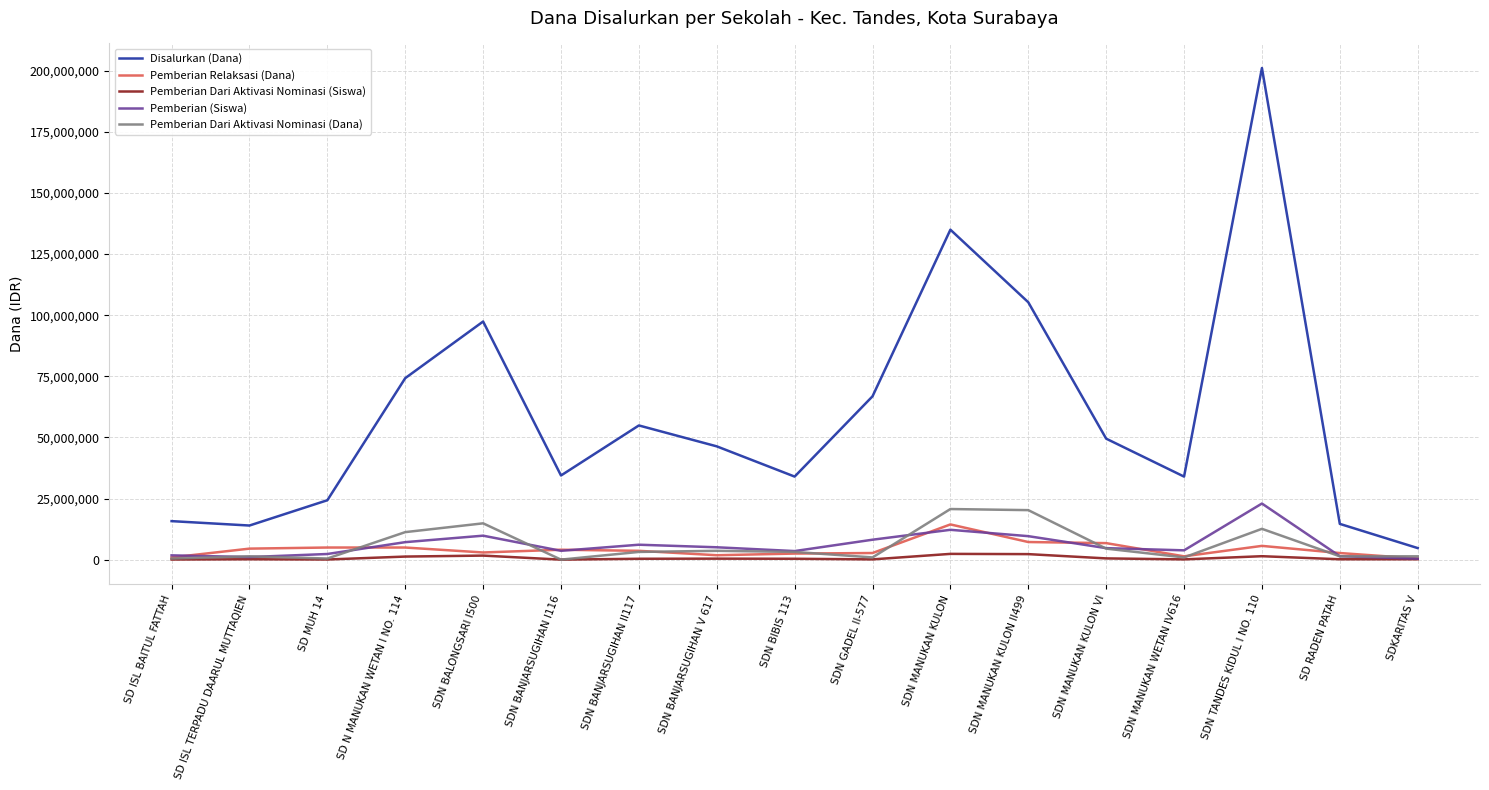

List the series in order of their peak value, lowest first.

Pemberian Dari Aktivasi Nominasi (Siswa), Pemberian Relaksasi (Dana), Pemberian Dari Aktivasi Nominasi (Dana), Pemberian (Siswa), Disalurkan (Dana)